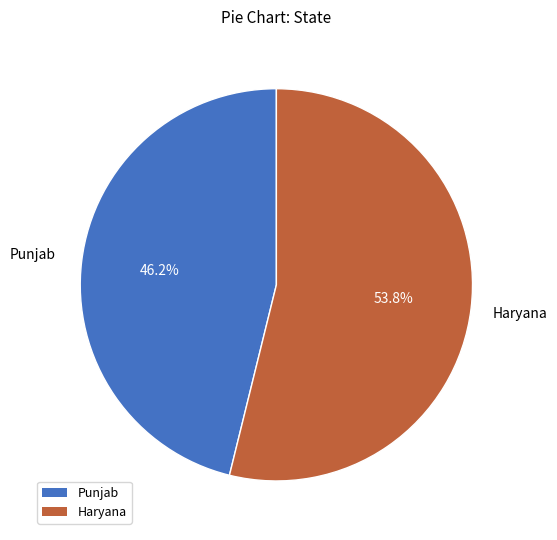

What is the ratio of the value at Punjab to the value at Haryana?

0.9